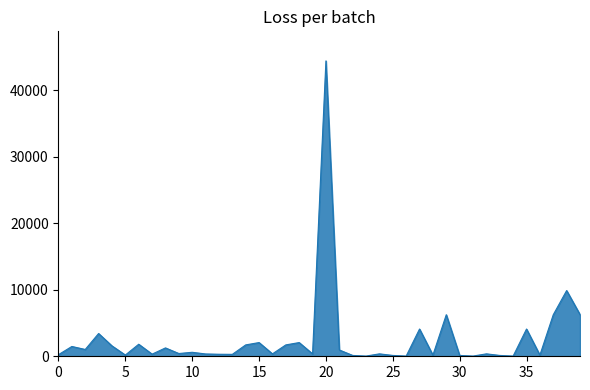

What is the maximum value shown in the chart?

44400.2